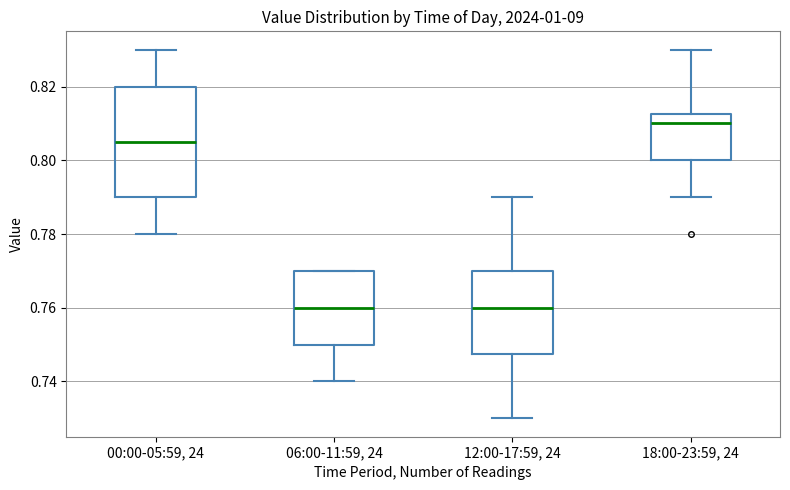

Reading left to right, read every box against the y-axis: the position of its median line, the range the box covers, and the ends of its whiskers. The values are not printed on the chart, so give them approximately, as read against the axis.

00:00-05:59, 24: median 0.806, box 0.790 to 0.820, whiskers 0.780 to 0.830
06:00-11:59, 24: median 0.760, box 0.750 to 0.770, whiskers 0.740 to 0.770
12:00-17:59, 24: median 0.760, box 0.748 to 0.770, whiskers 0.730 to 0.790
18:00-23:59, 24: median 0.810, box 0.800 to 0.812, whiskers 0.790 to 0.830